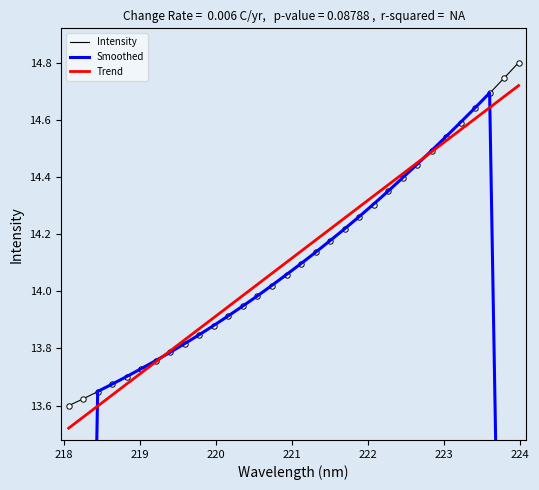

Which series reaches the maximum Y coordinate?

Intensity